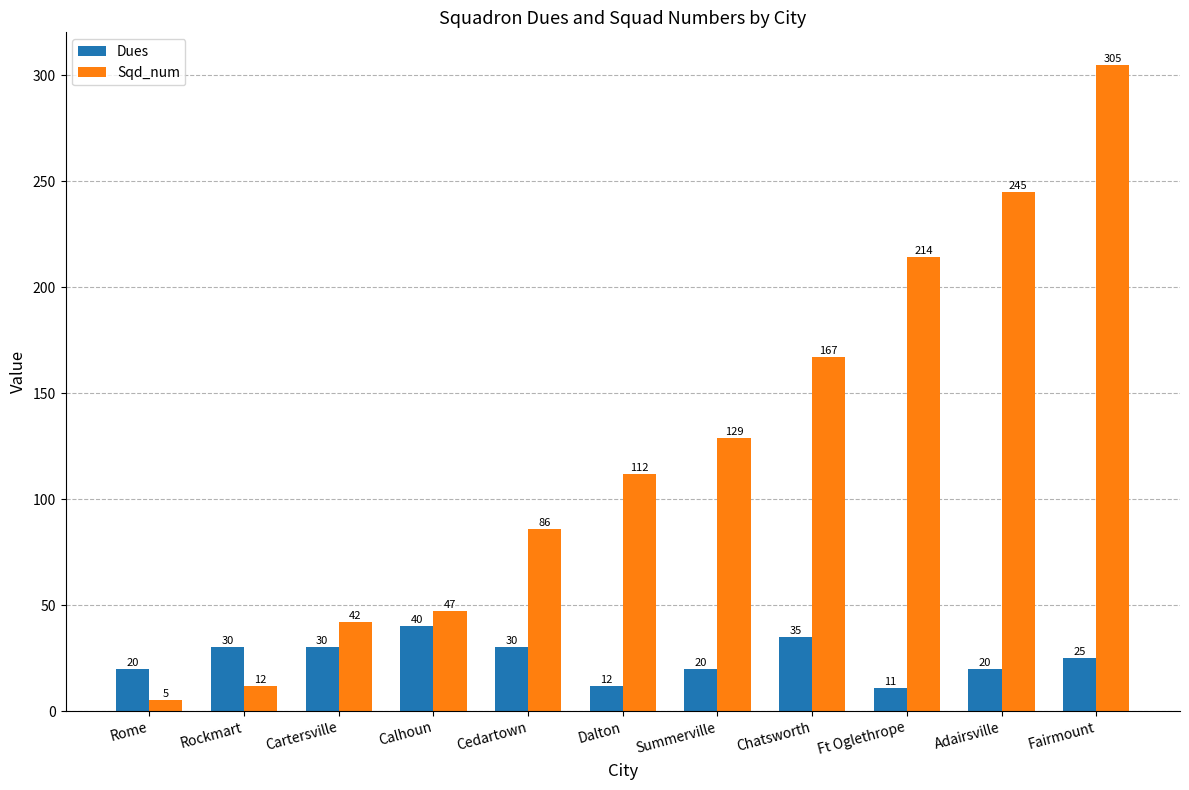

What is the minimum value for Sqd_num?

5